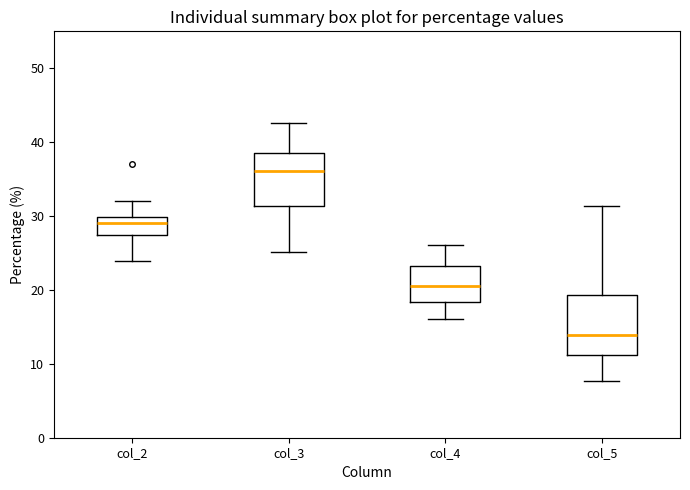

Where is the upper edge of the box for col_4 on the y-axis? The values are not printed on the chart, so give them approximately, as read against the axis.

23